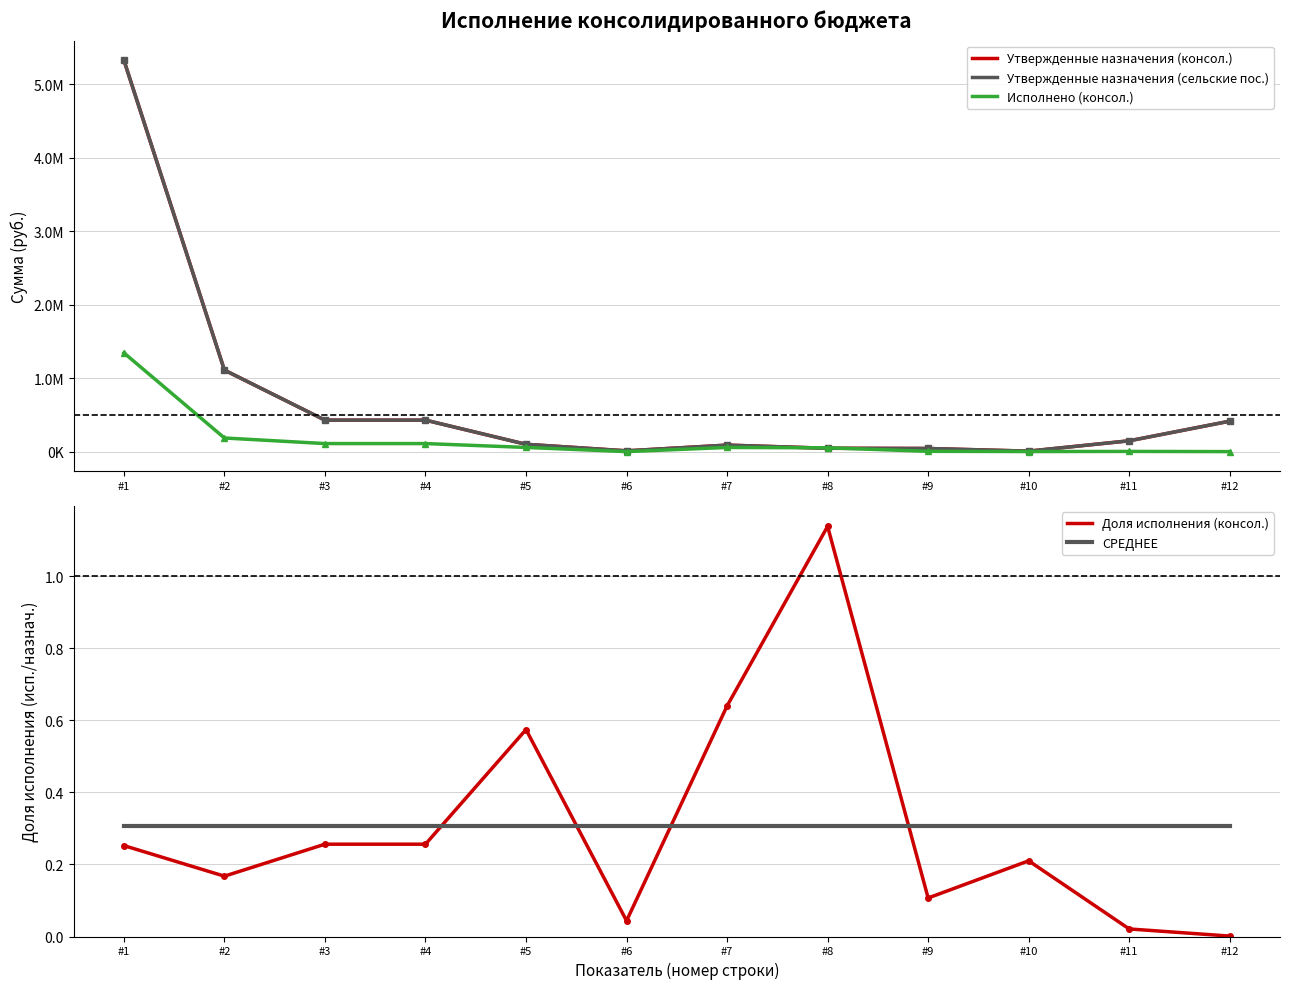

What is the difference between the Утвержденные назначения (консол.) values at #11 and #3?

281300.0